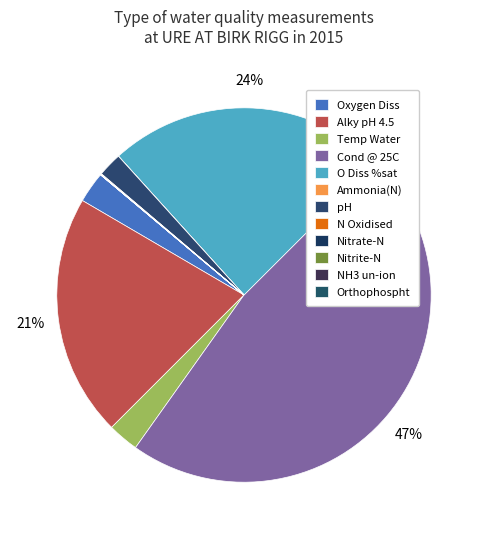

Which slice is the largest?

Cond @ 25C